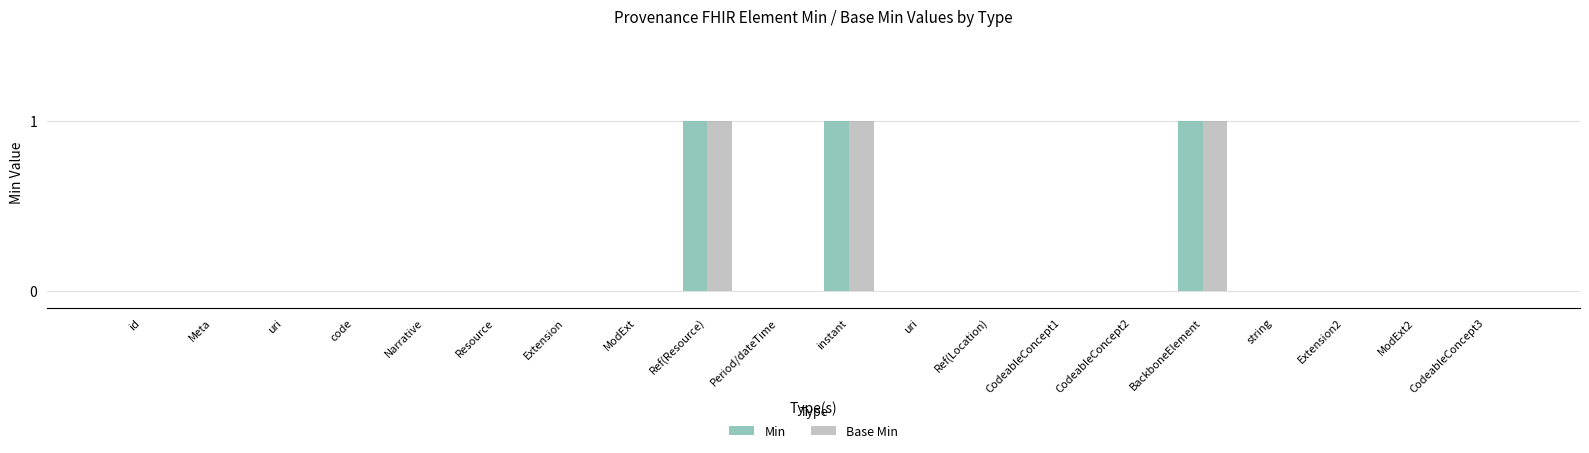

What is the label of the 5th bar from the left?

Narrative